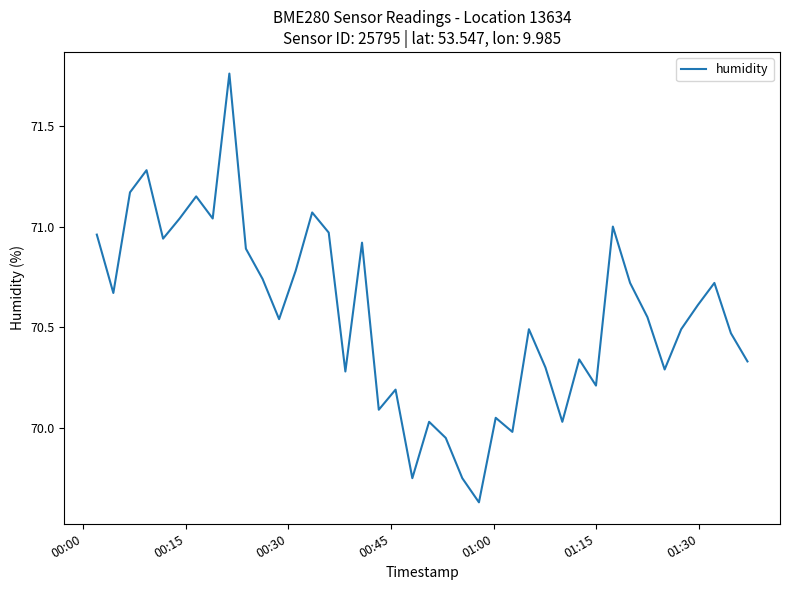

What is the average value?

70.6